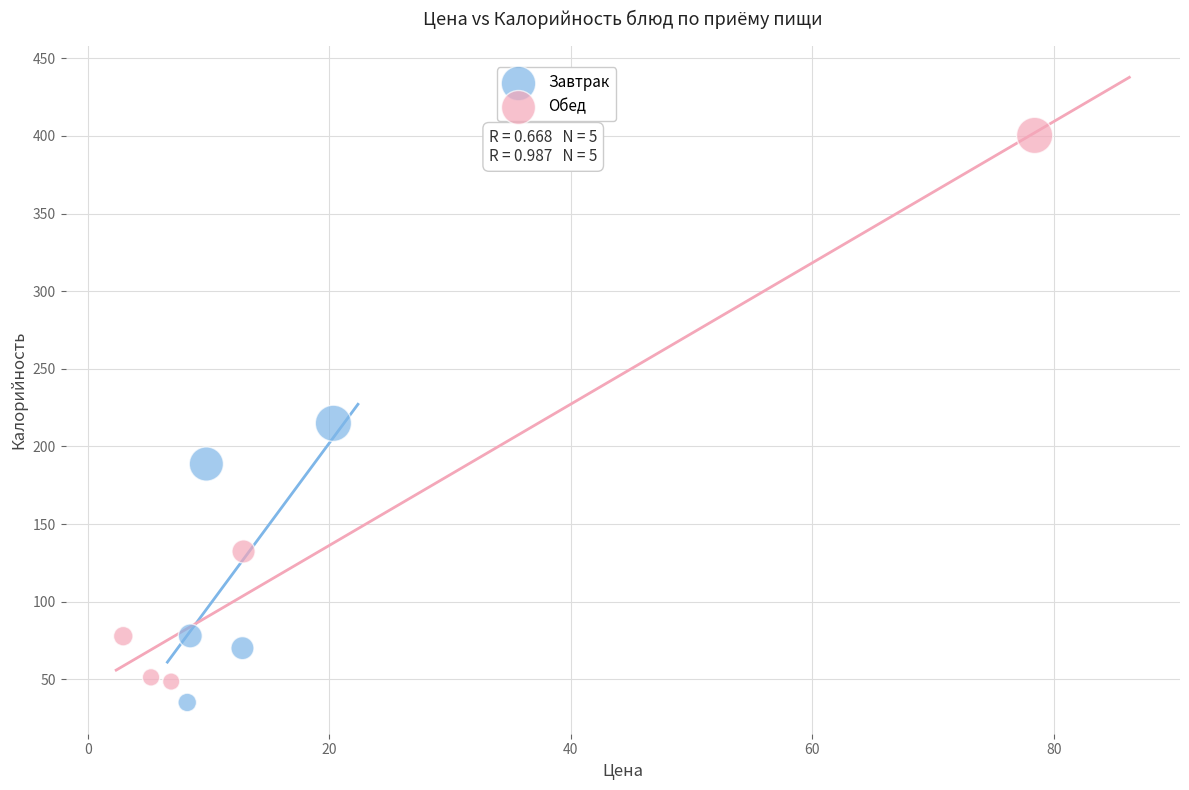

Which series has the largest Y range (max minus min)?

Обед